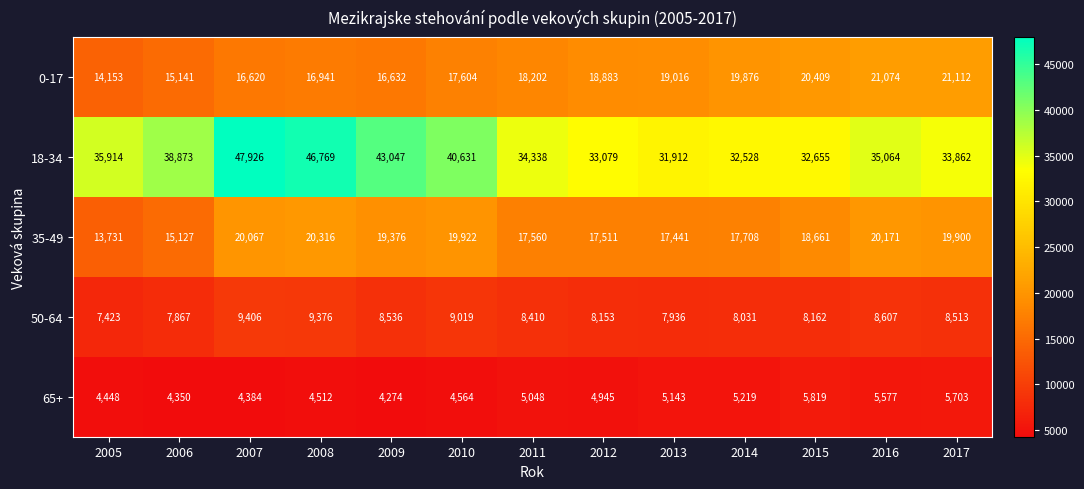

Is it true that 65+ equals 5143 at 2013?

True